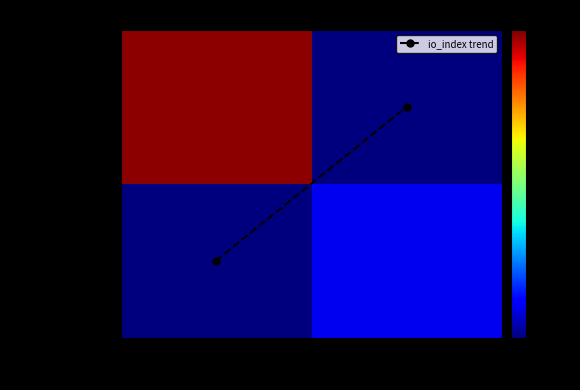

At which category is the sum across all series the highest?

-1